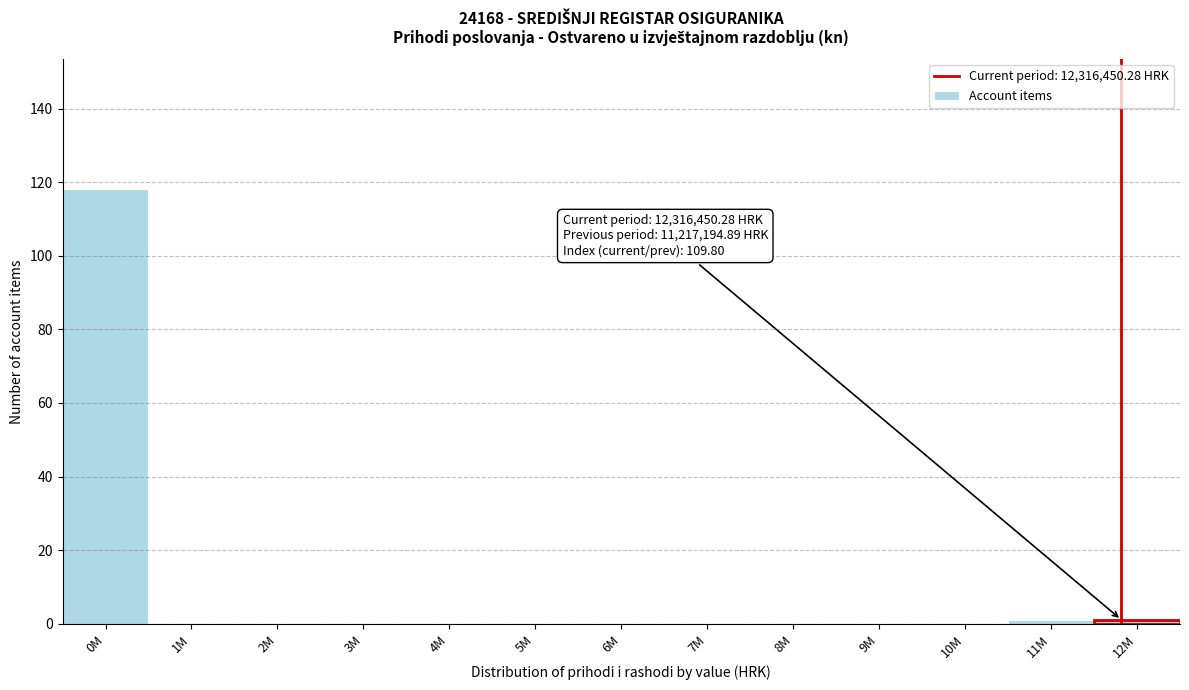

Reading right to left, what are all the values shown in this chart?

12M=1	11M=1	10M=0	9M=0	8M=0	7M=0	6M=0	5M=0	4M=0	3M=0	2M=0	1M=0	0M=118